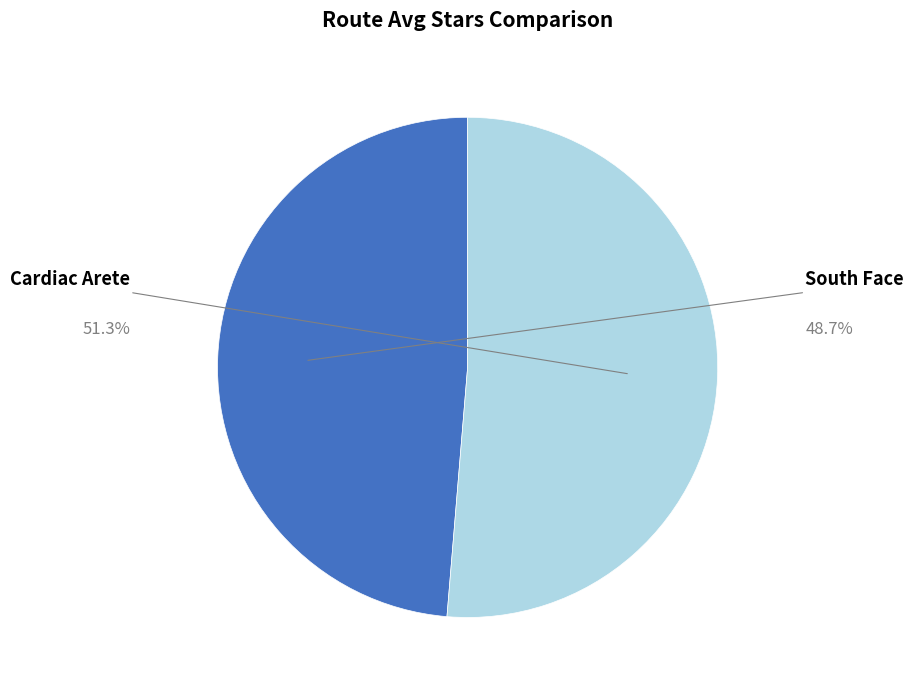

Is there any slice that represents more than half of the pie?

Yes